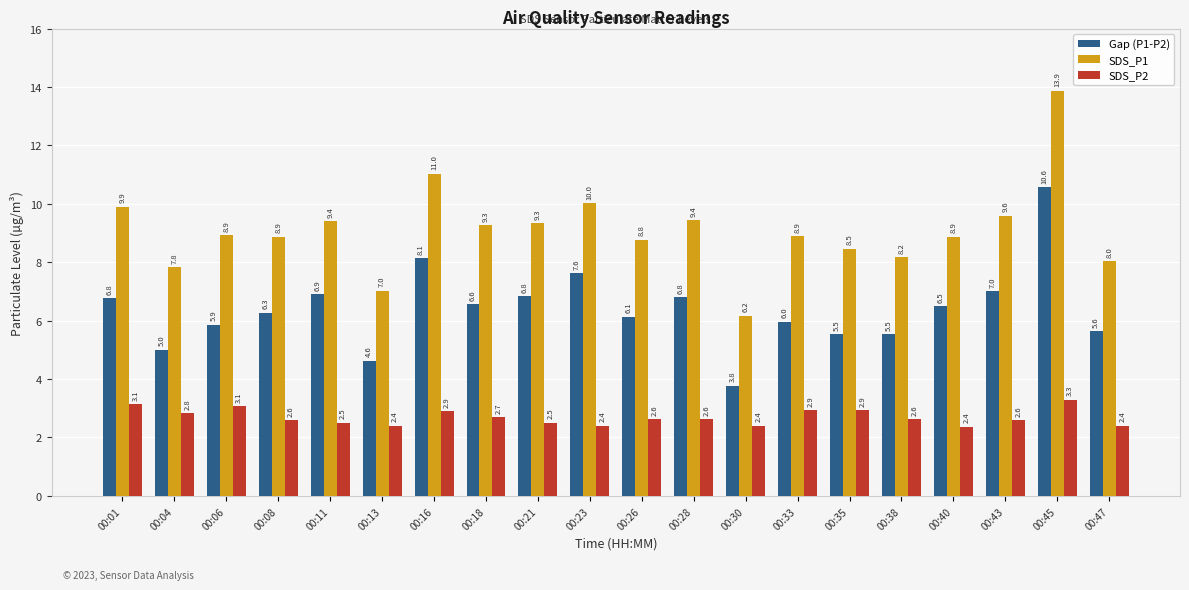

At how many categories does at least one series exceed 4?

20